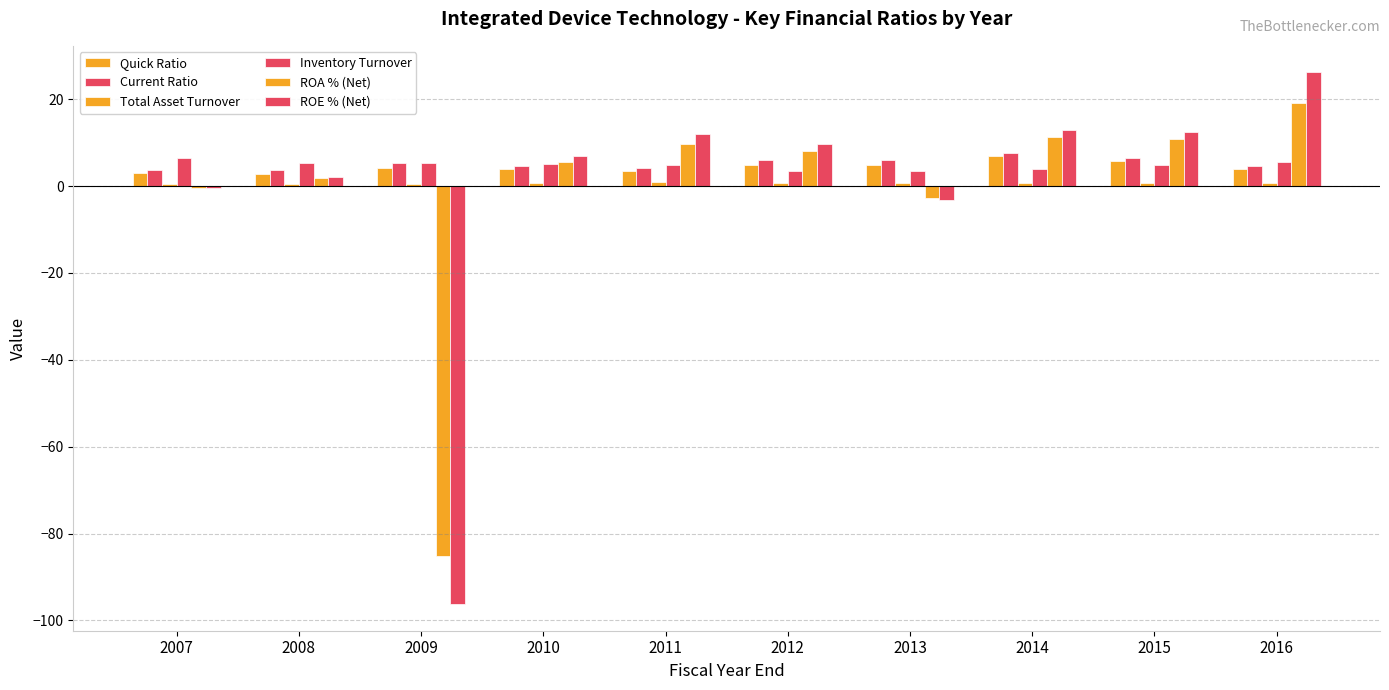

How many groups of bars are there?

10